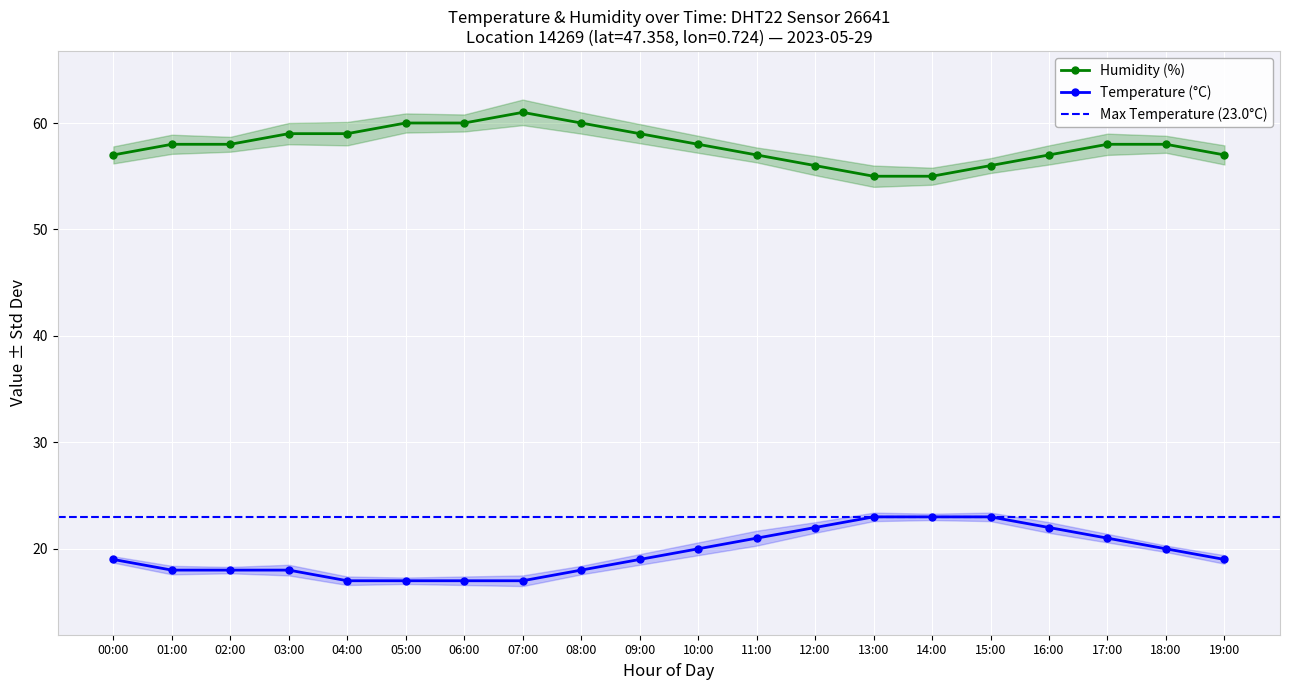

What position from the right is 08:00?

12